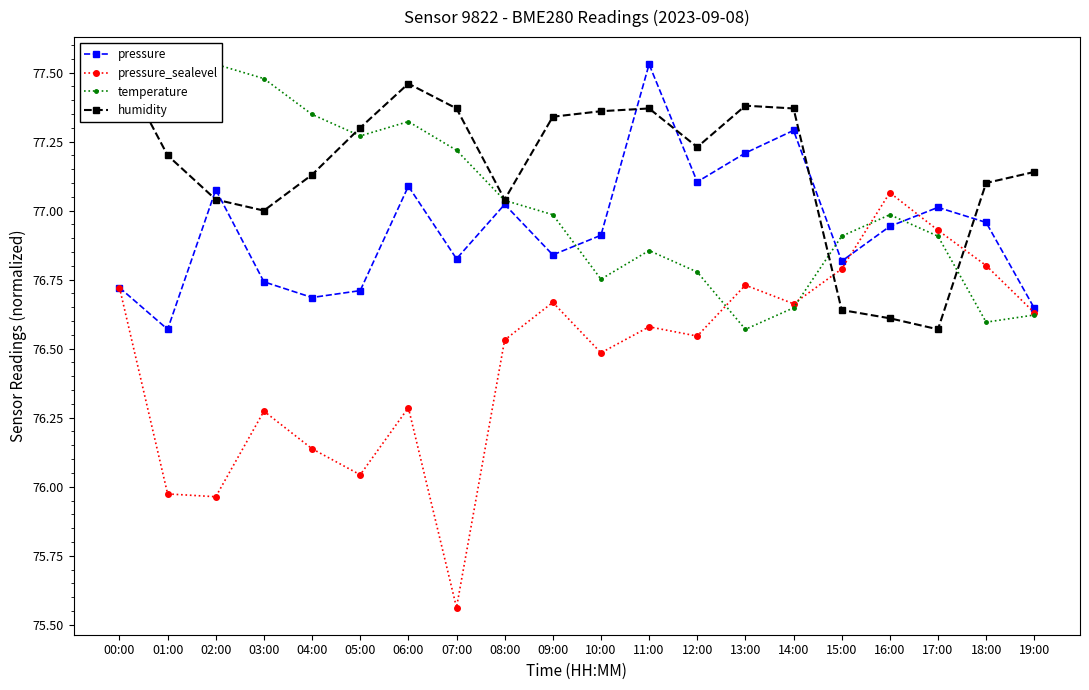

At how many categories does at least one series exceed 75?

20